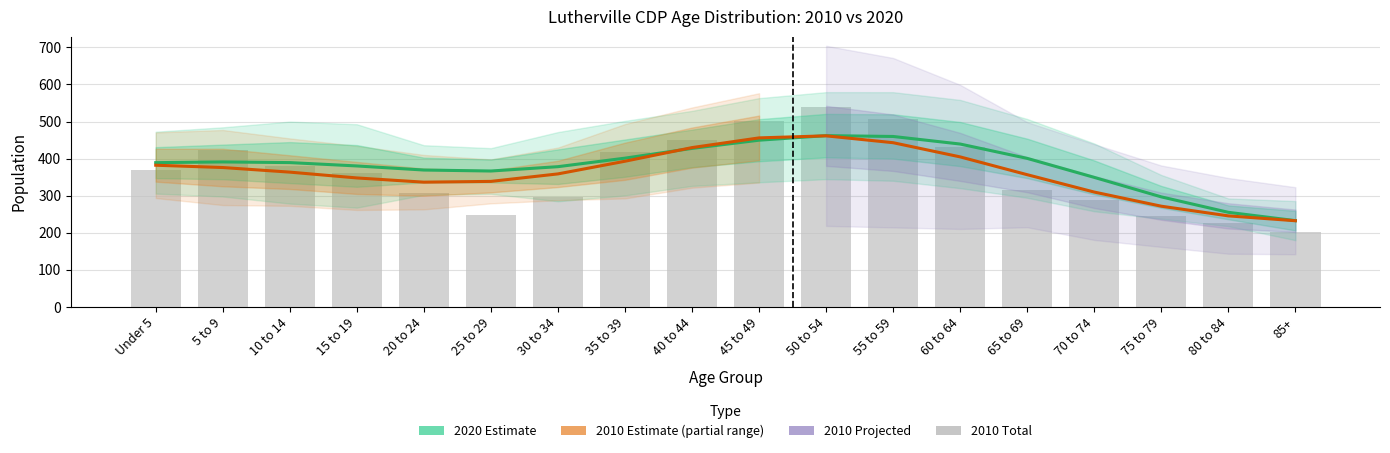

Read the value at 50 to 54.

540